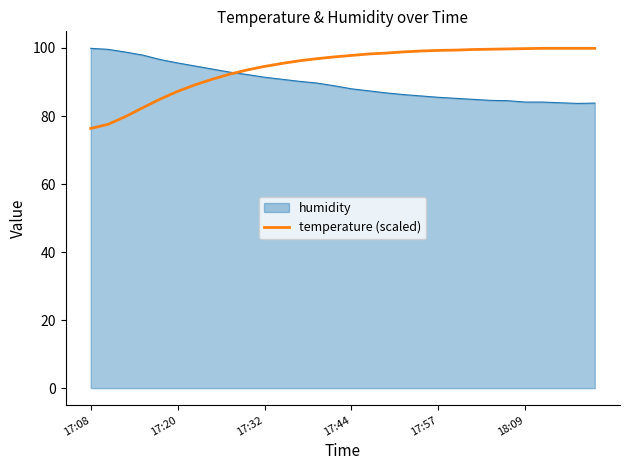

What is the maximum value shown in the chart?

99.9